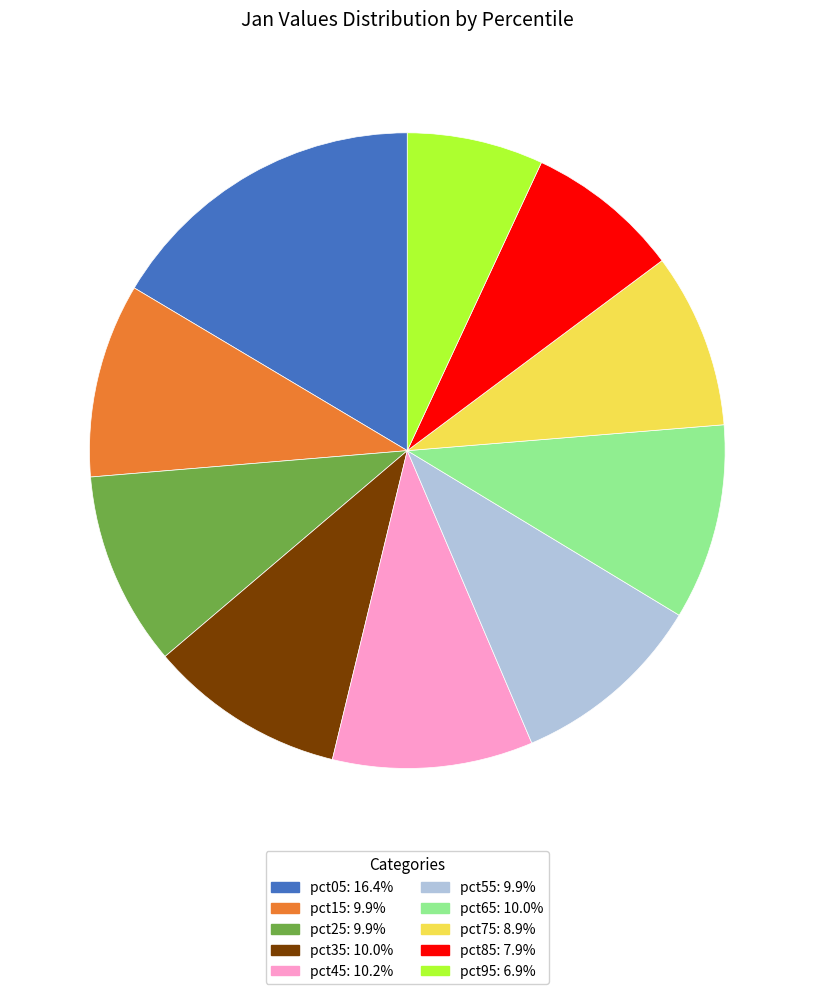

Combined, do pct35: 10.0% and pct45: 10.2% account for over 50%?

No